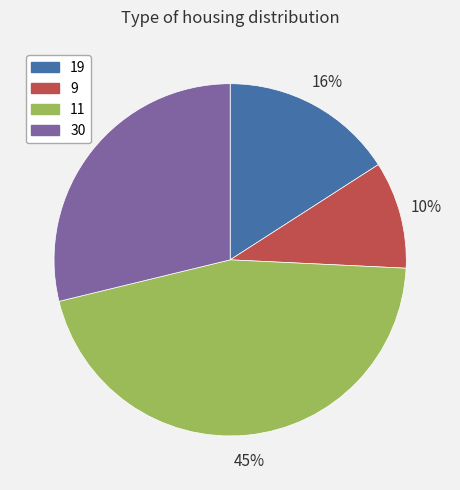

To the nearest percent, what is the difference between the 30 and 19 slice percentages?

13%